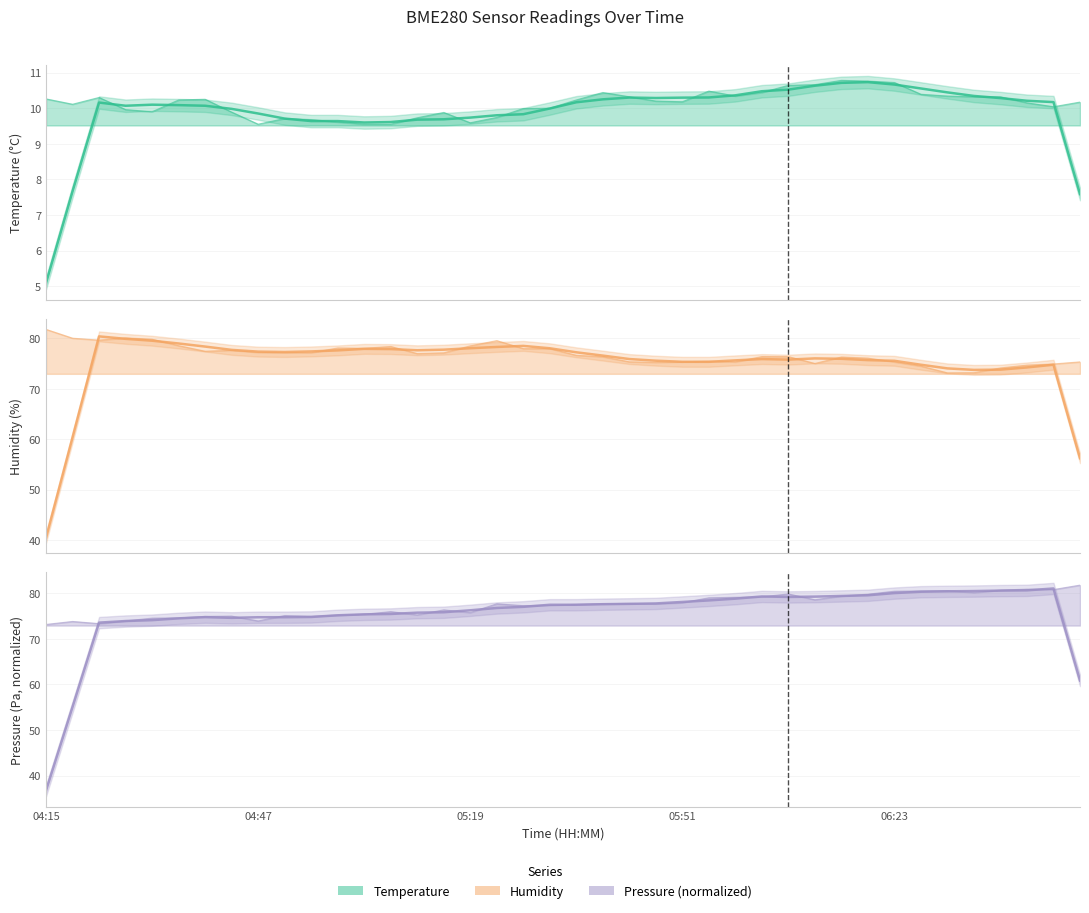

True or false: Smoothed and Raw intersect in this chart.

True